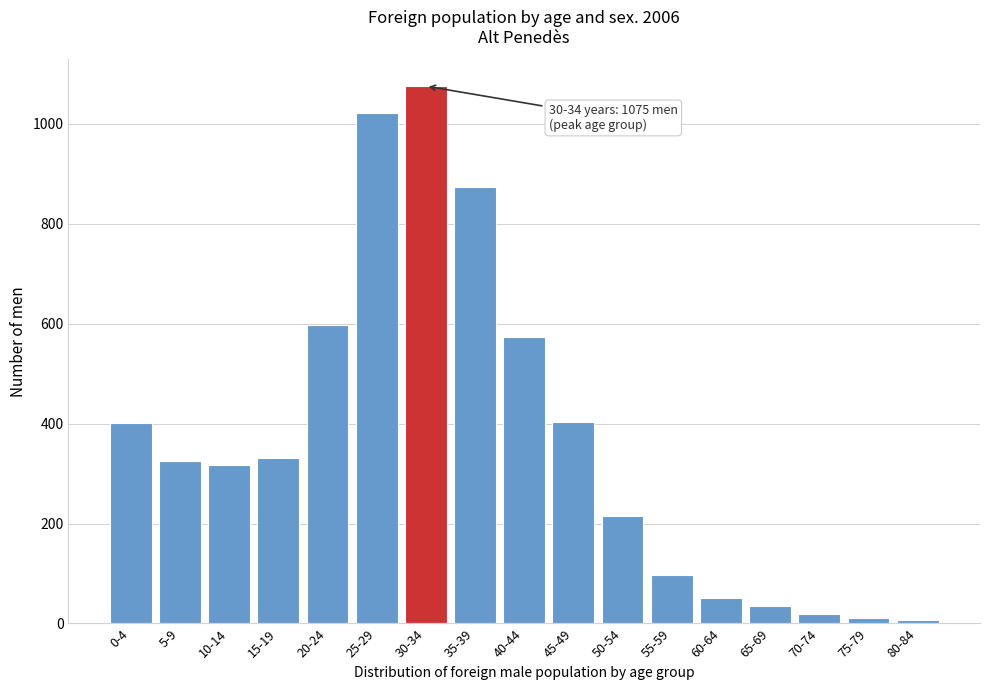

What is the sum of all values?

6356